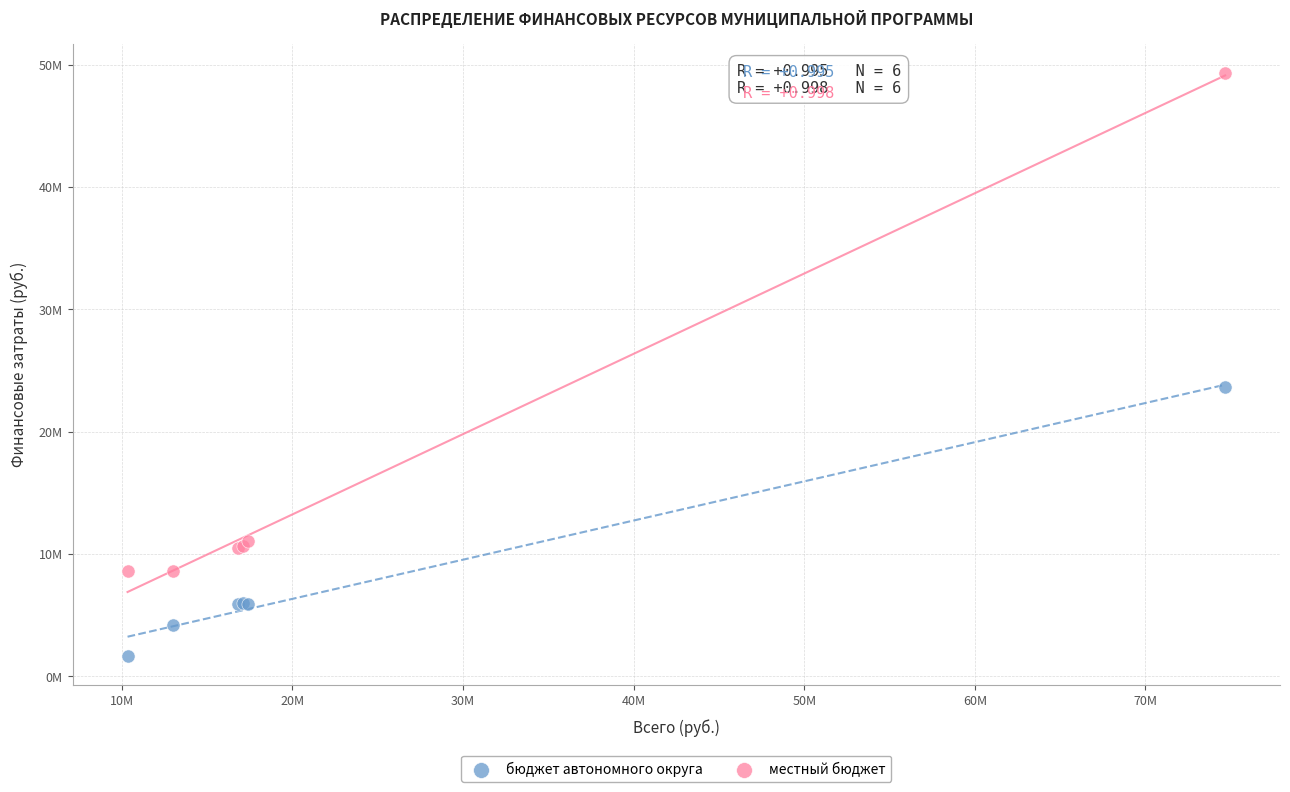

Which series contains the lowest Y value?

бюджет автономного округа